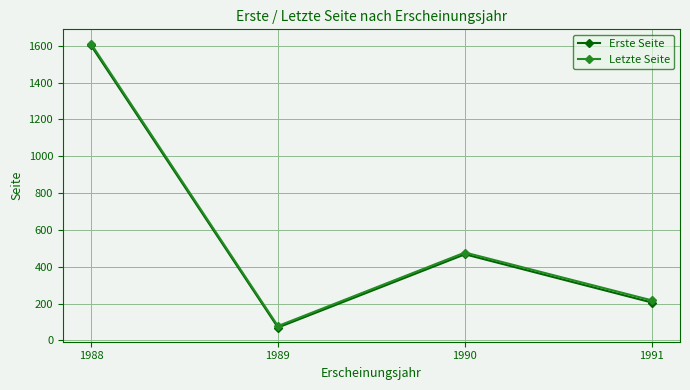

Is the value of Erste Seite at 1989 greater than the value of Letzte Seite at 1991?

No